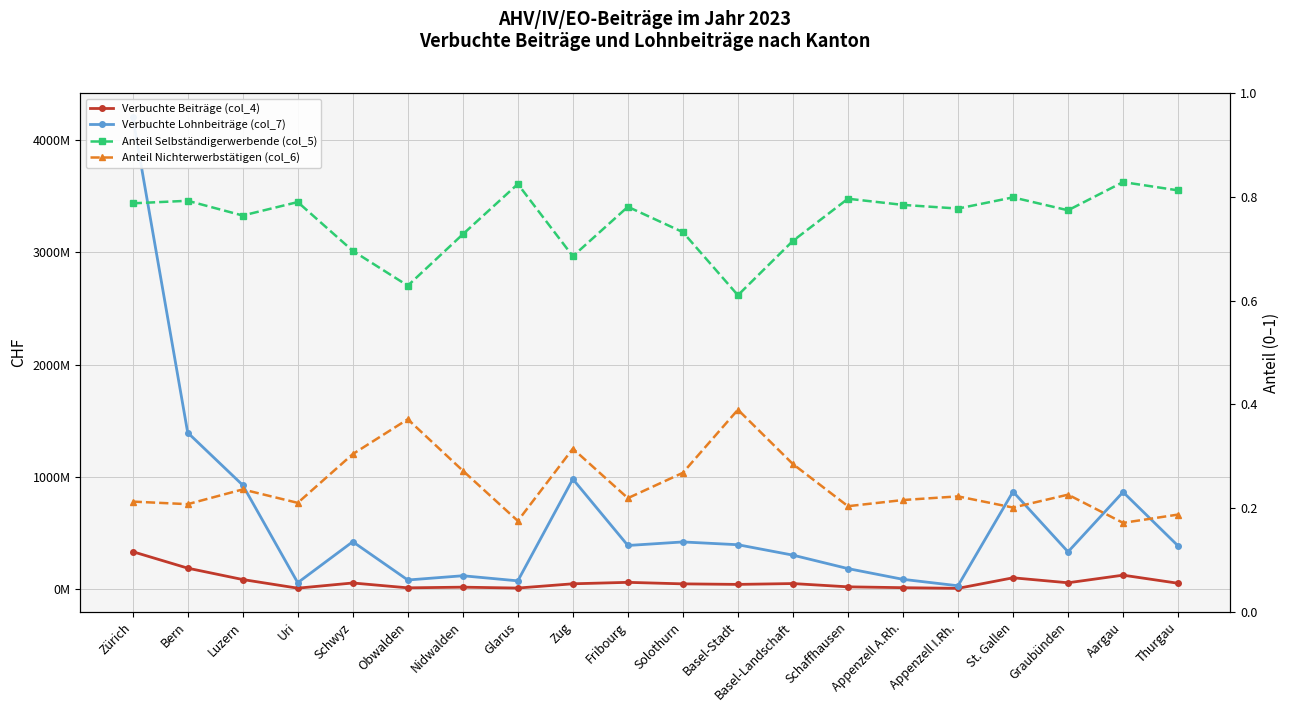

Reading right to left, extract all data points from this chart.

Verbuchte Beiträge (col_4): Thurgau=49752975.5	Aargau=121958623.0	Graubünden=54097826.5	St. Gallen=98451455.5	Appenzell I.Rh.=4428643.0	Appenzell A.Rh.=10295899.6	Schaffhausen=17932214.1	Basel-Landschaft=47115060.6	Basel-Stadt=39620333.3	Solothurn=44450164.0	Fribourg=57943827.4	Zug=45025830.2	Glarus=6960600.0	Nidwalden=14923622.8	Obwalden=8971185.6	Schwyz=52257350.0	Uri=5973970.8	Luzern=82951100.0	Bern=184480584.3	Zürich=331494363.4
Verbuchte Lohnbeiträge (col_7): Thurgau=382967735.1	Aargau=862986959.4	Graubünden=329929544.8	St. Gallen=866654164.4	Appenzell I.Rh.=27412277.8	Appenzell A.Rh.=84731640.2	Schaffhausen=180529384.4	Basel-Landschaft=300470279.5	Basel-Stadt=393368323.1	Solothurn=418191584.7	Fribourg=386539312.2	Zug=978667826.4	Glarus=71273288.3	Nidwalden=116736129.3	Obwalden=78745470.7	Schwyz=420219338.1	Uri=54697812.5	Luzern=924928599.2	Bern=1392726781.3	Zürich=4210896769.4
Anteil Selbständigerwerbende (col_5): Thurgau=0.8	Aargau=0.8	Graubünden=0.8	St. Gallen=0.8	Appenzell I.Rh.=0.8	Appenzell A.Rh.=0.8	Schaffhausen=0.8	Basel-Landschaft=0.7	Basel-Stadt=0.6	Solothurn=0.7	Fribourg=0.8	Zug=0.7	Glarus=0.8	Nidwalden=0.7	Obwalden=0.6	Schwyz=0.7	Uri=0.8	Luzern=0.8	Bern=0.8	Zürich=0.8
Anteil Nichterwerbstätigen (col_6): Thurgau=0.2	Aargau=0.2	Graubünden=0.2	St. Gallen=0.2	Appenzell I.Rh.=0.2	Appenzell A.Rh.=0.2	Schaffhausen=0.2	Basel-Landschaft=0.3	Basel-Stadt=0.4	Solothurn=0.3	Fribourg=0.2	Zug=0.3	Glarus=0.2	Nidwalden=0.3	Obwalden=0.4	Schwyz=0.3	Uri=0.2	Luzern=0.2	Bern=0.2	Zürich=0.2